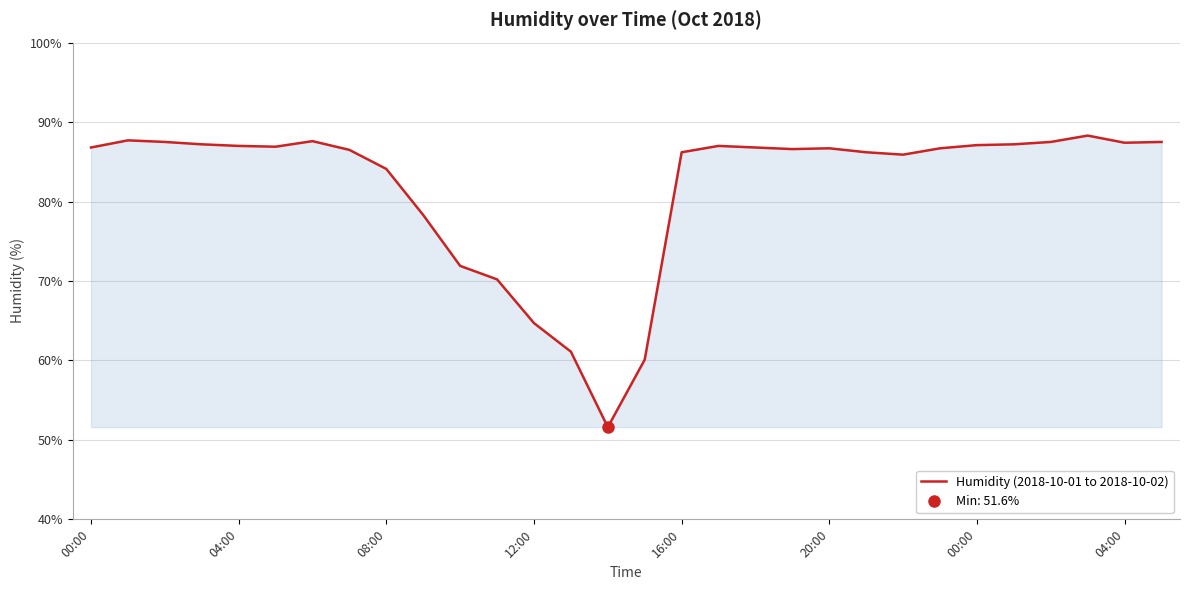

Which category has the highest value across all series?

27